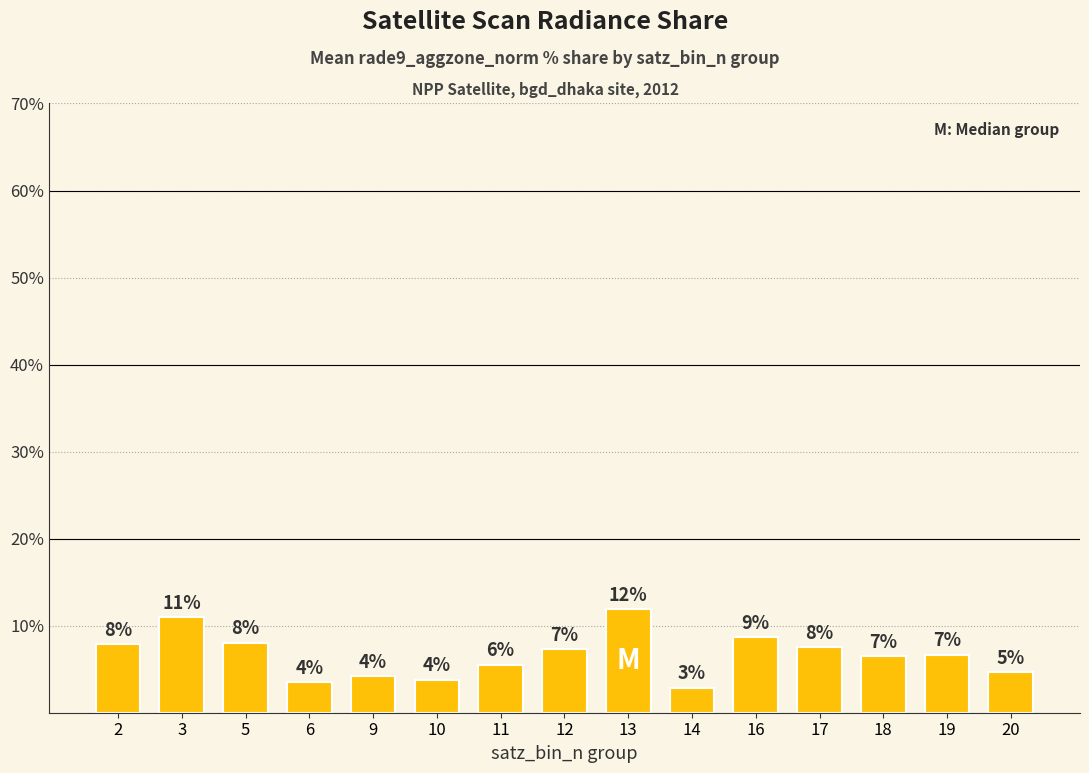

Does the chart contain any negative values?

No